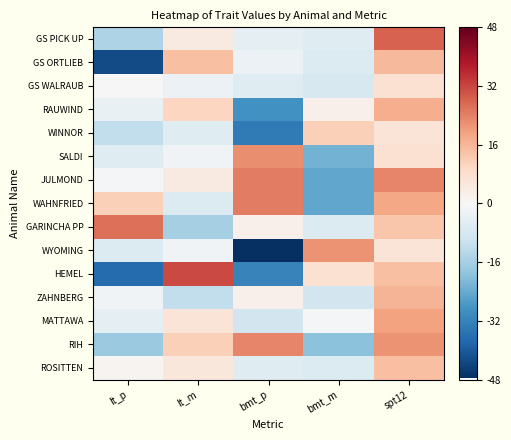

Which category has the highest value across all series?

lt_m